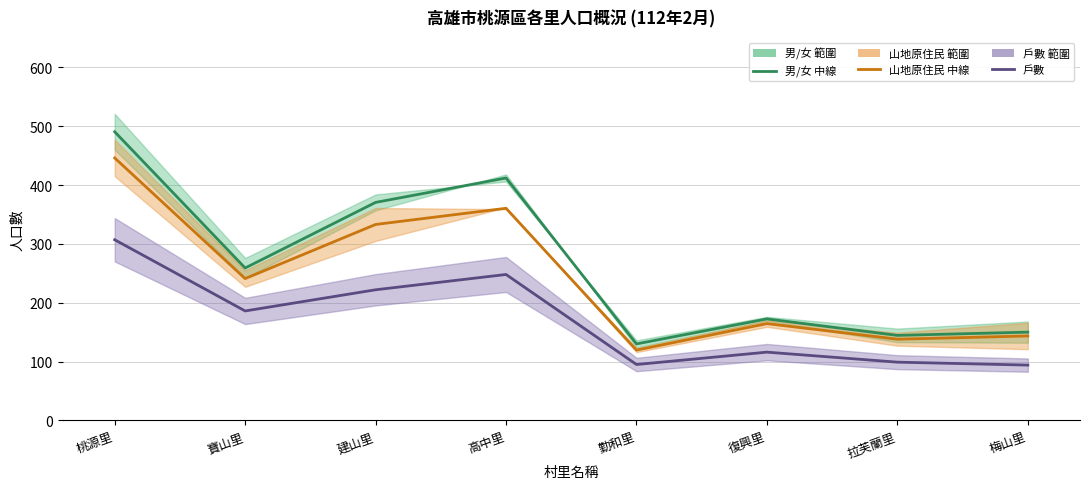

What are all the series names shown in the legend?

男/女 中線, 山地原住民 中線, 戶數